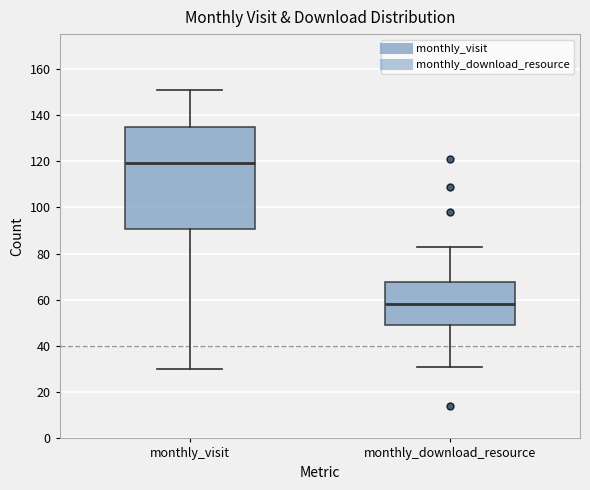

Reading left to right, read every box against the y-axis: the position of its median line, the range the box covers, and the ends of its whiskers. The values are not printed on the chart, so give them approximately, as read against the axis.

monthly_visit: median 120, box 90 to 134, whiskers 30 to 152
monthly_download_resource: median 58, box 50 to 68, whiskers 32 to 84